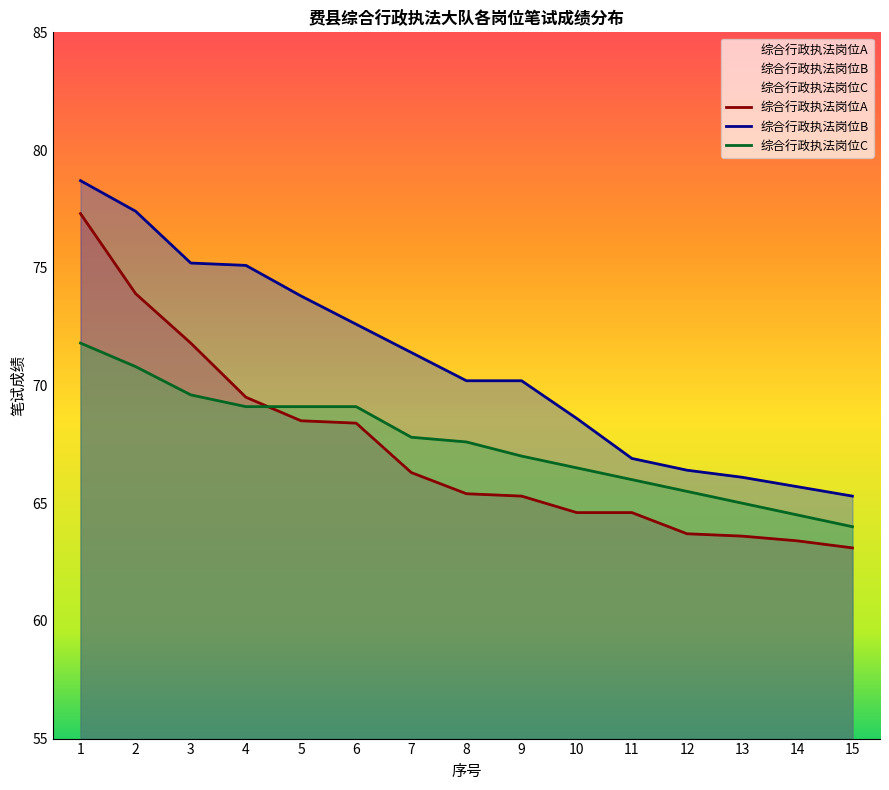

What is the maximum value shown in the chart?

78.7